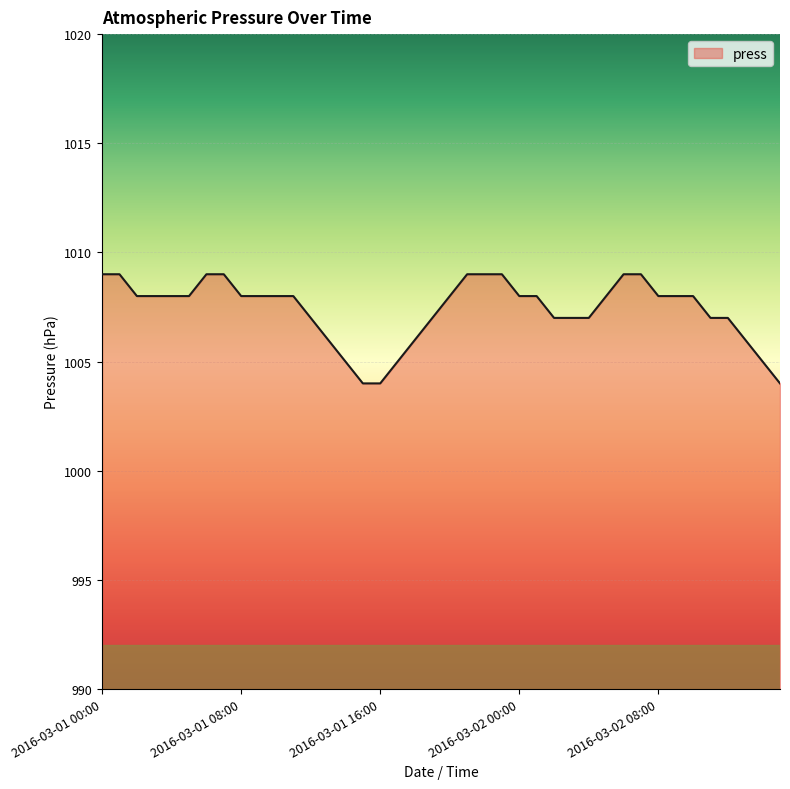

What is the maximum value shown in the chart?

1009